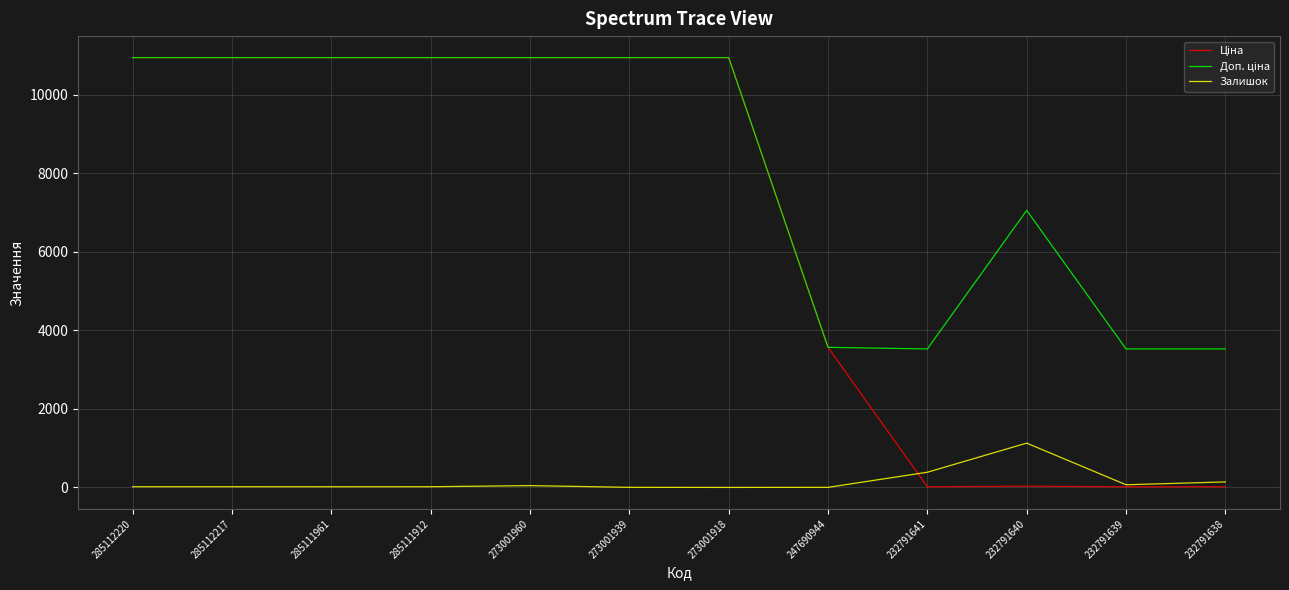

Is it true that Залишок equals 18.0 at 285111912?

True